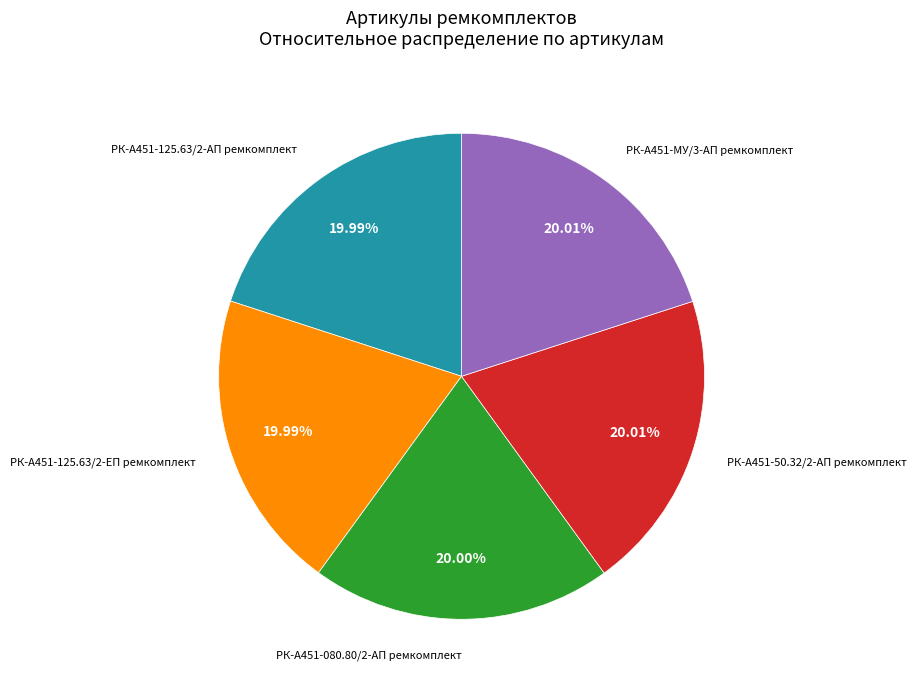

To the nearest percent, what portion does РК-А451-080.80/2-АП ремкомплект represent?

20%